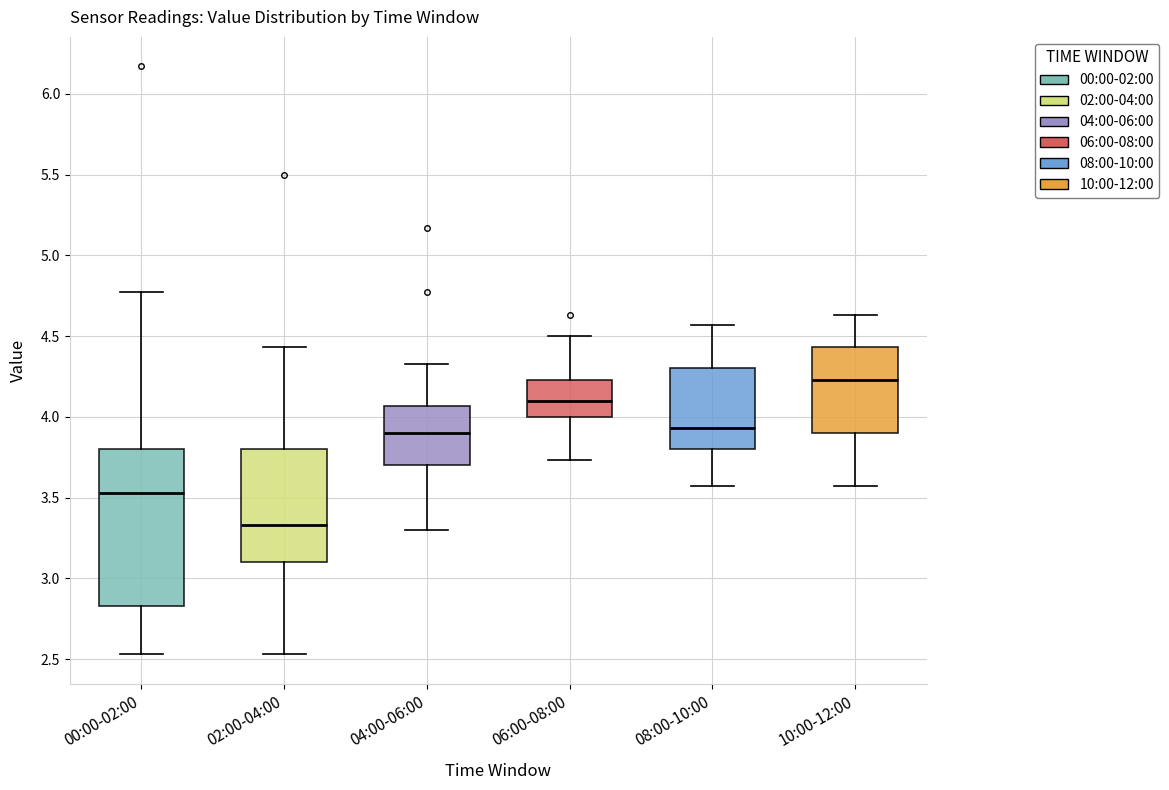

Which box's median line is the highest?

10:00-12:00